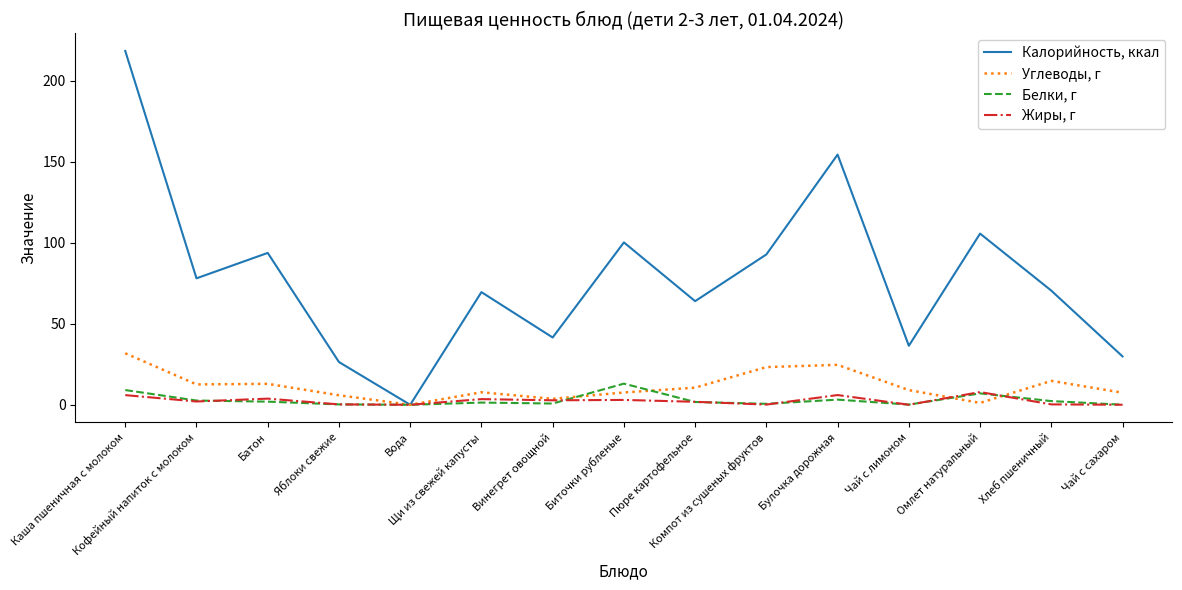

True or false: Калорийность, ккал has a value of 36.5 at Чай с лимоном.

True